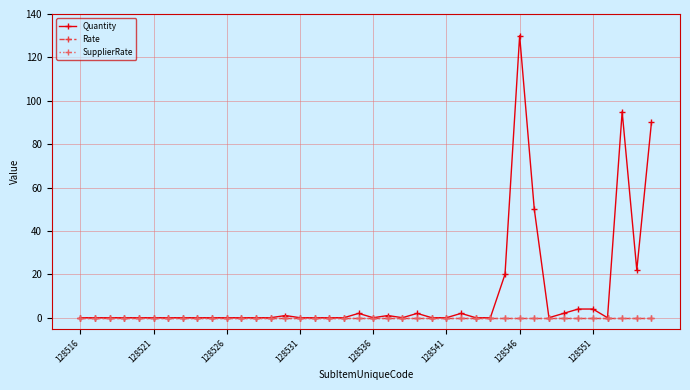

Does the chart have visible grid lines?

Yes